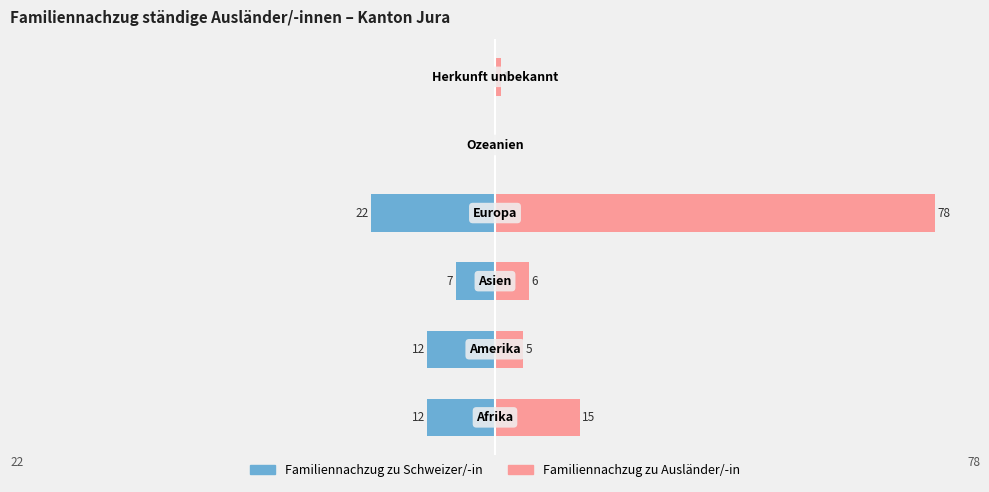

What is the difference between the second highest and second lowest values in the Familiennachzug zu Ausländer/-in series?

14